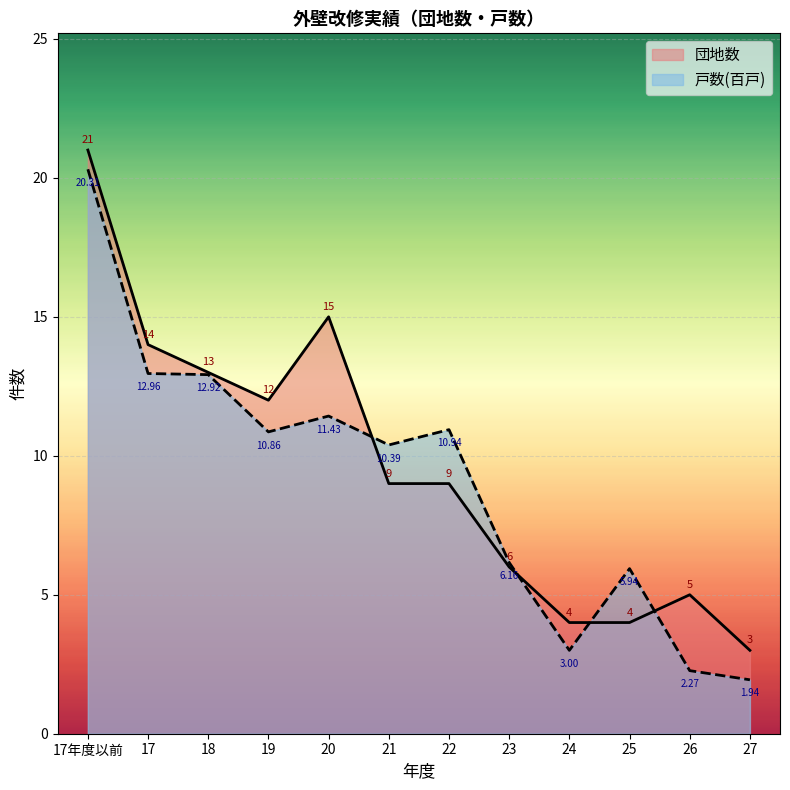

Which series ends up on top after the final intersection of 戸数(百戸) and 団地数?

団地数